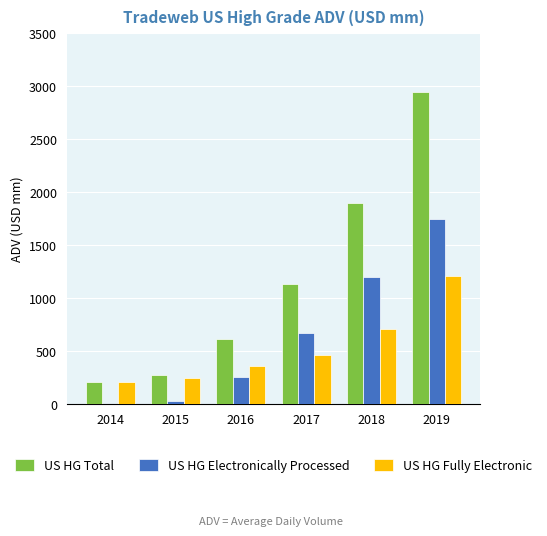

At which category is the sum across all series the highest?

2019